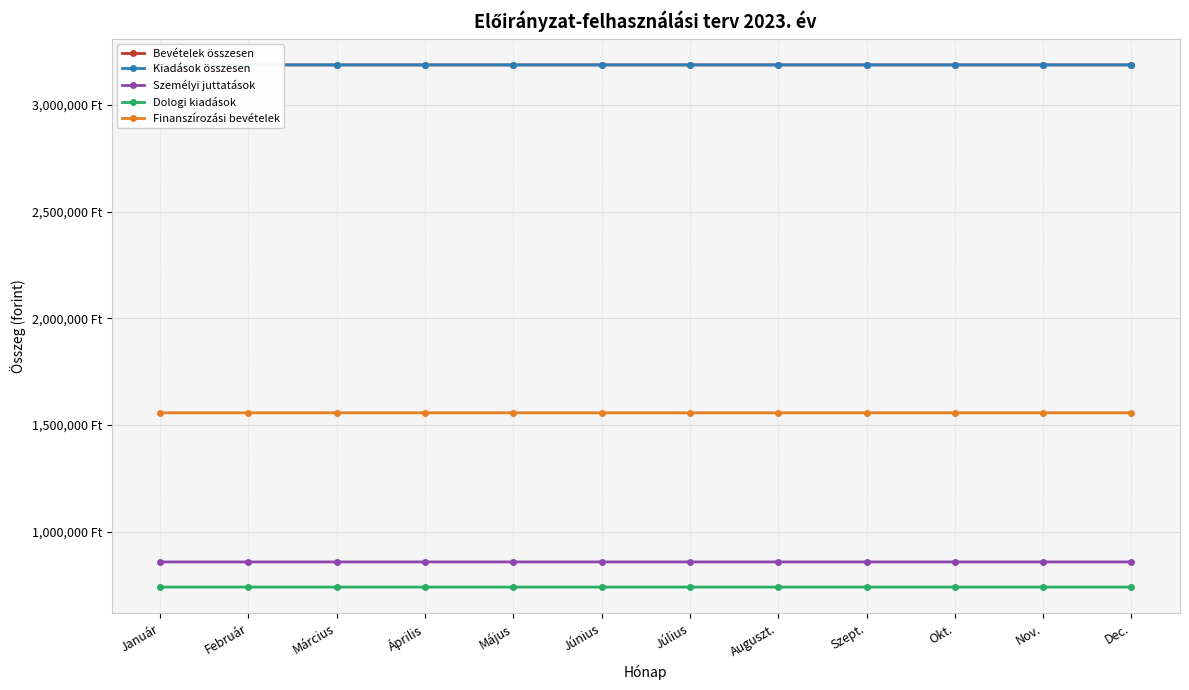

Which category has the lowest value in the Bevételek összesen series?

Január